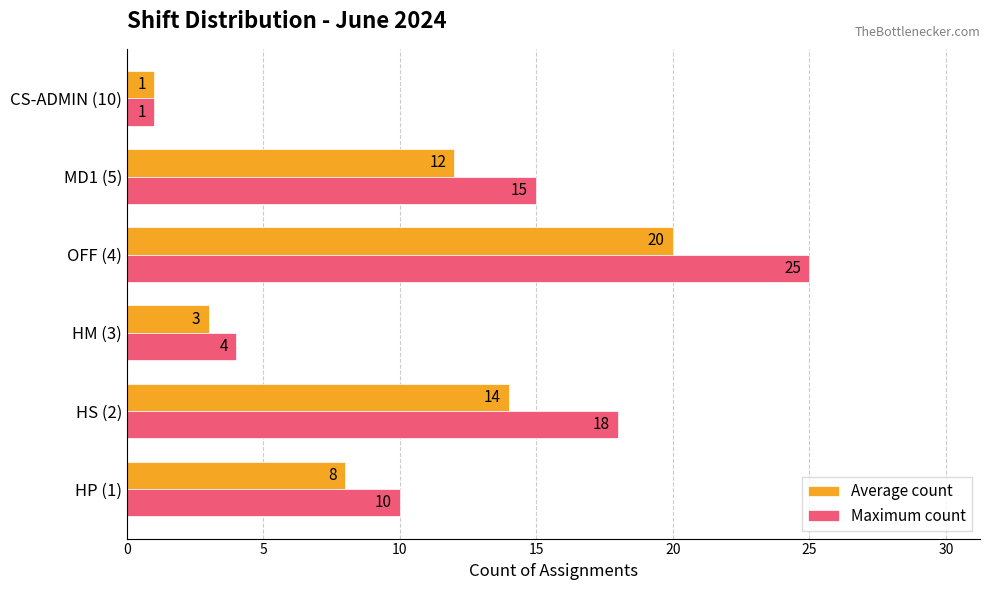

Between HM (3) and CS-ADMIN (10), which series saw the biggest shift?

Maximum count